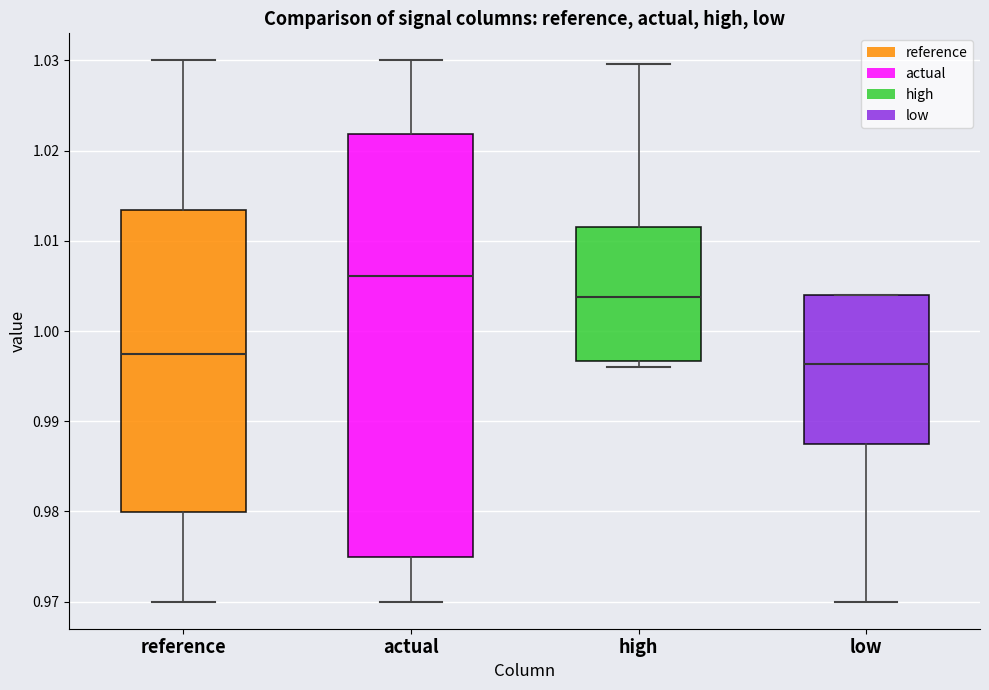

Which box has the lowest median line?

low